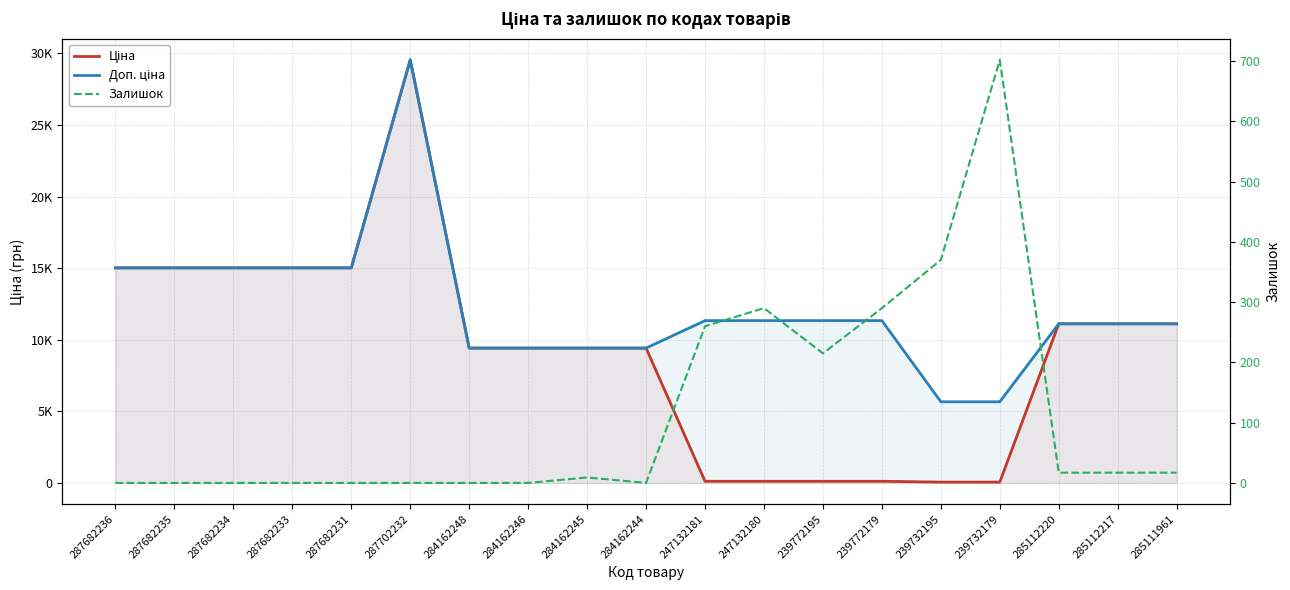

Is it true that Доп. ціна equals 8116.2 at 287682231?

False